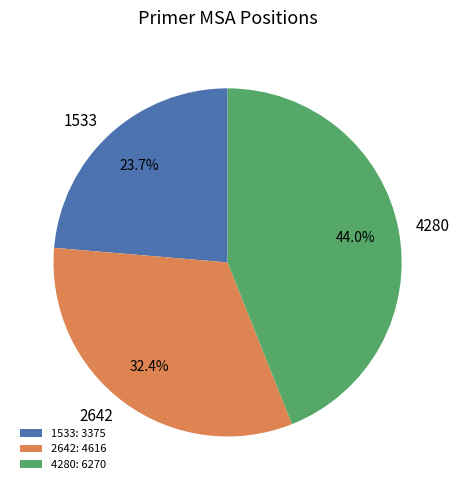

To the nearest percent, what is the average slice percentage?

33%